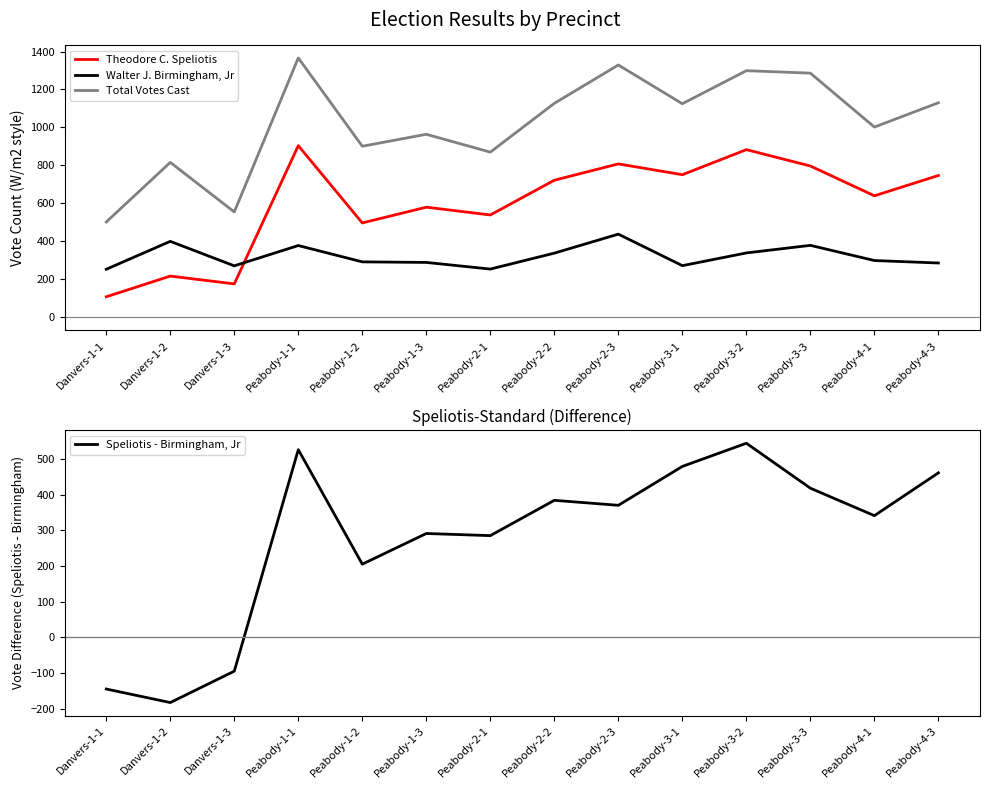

At which category is the sum across all series the highest?

Peabody-1-1